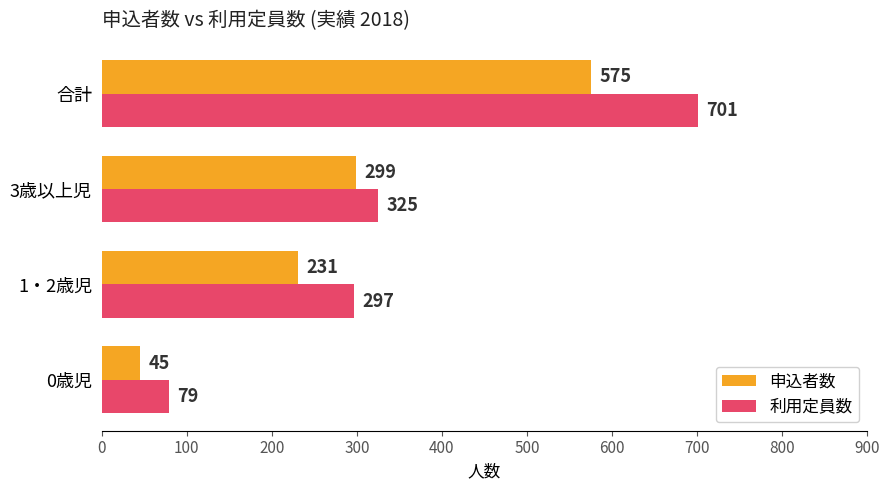

At how many categories does at least one series exceed 658?

1